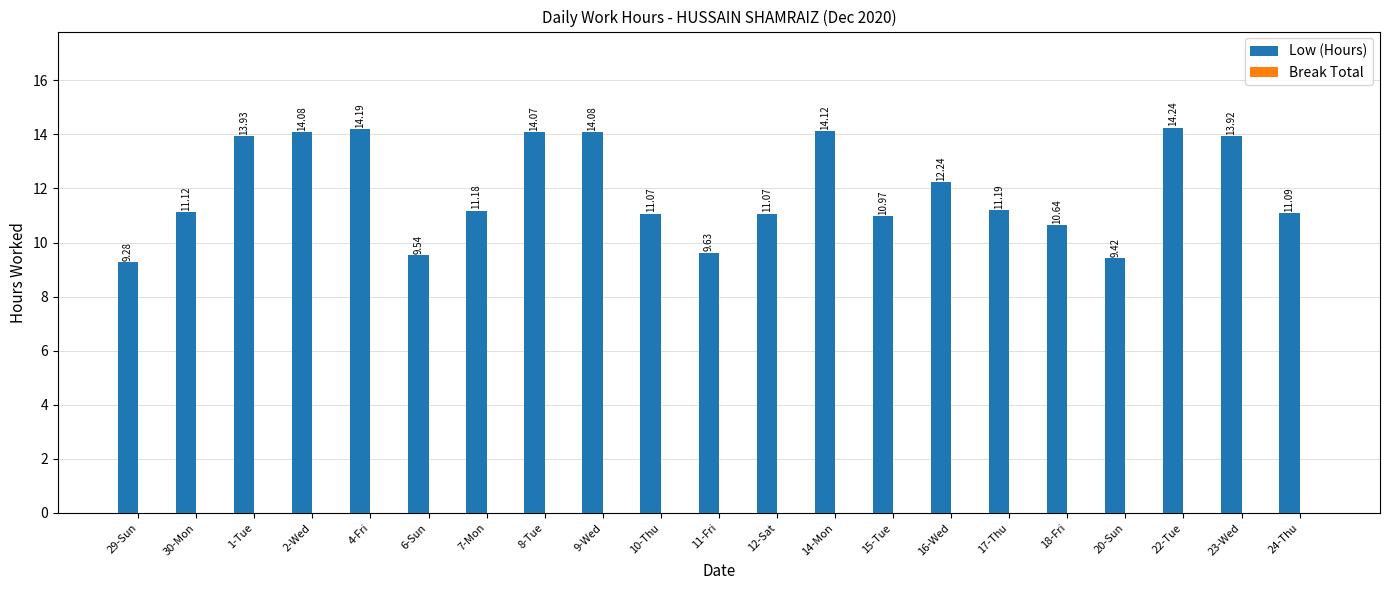

What is the change in value from 4-Fri to 12-Sat?

-3.1